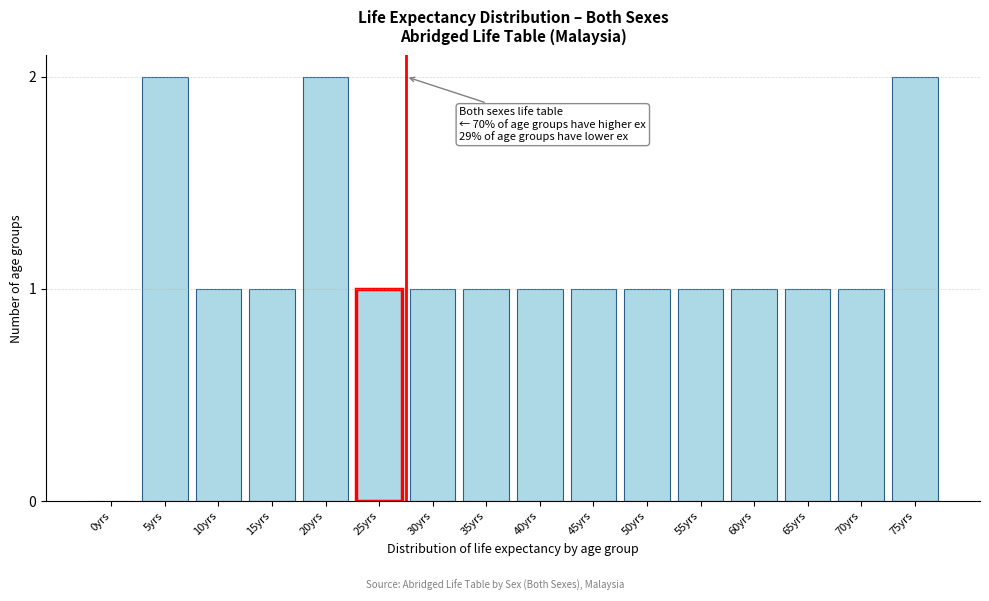

Reading right to left, what are all the values shown in this chart?

75yrs=2	70yrs=1	65yrs=1	60yrs=1	55yrs=1	50yrs=1	45yrs=1	40yrs=1	35yrs=1	30yrs=1	25yrs=1	20yrs=2	15yrs=1	10yrs=1	5yrs=2	0yrs=0